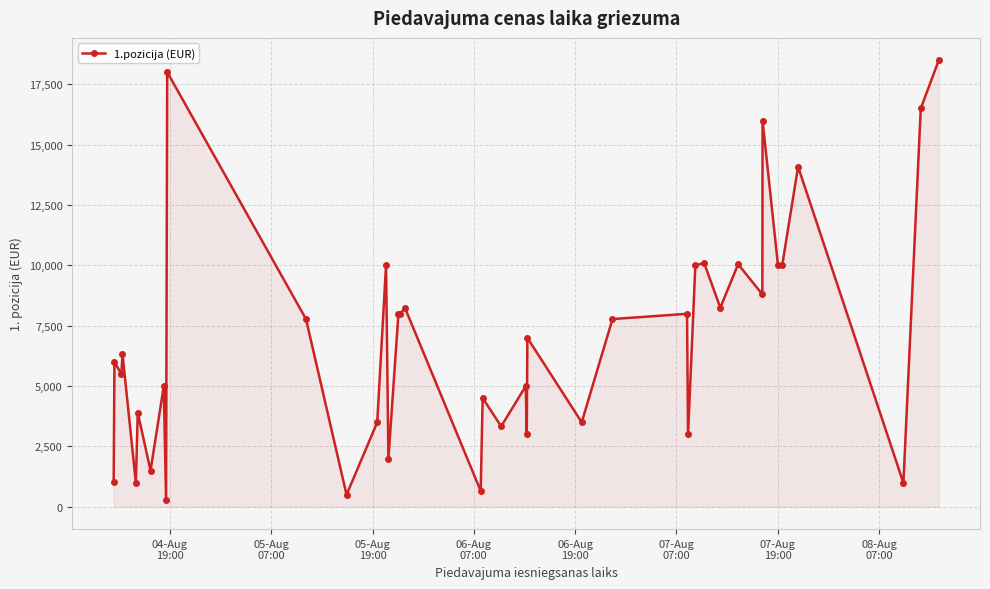

What is the value of the 19th point from the left?

655.0